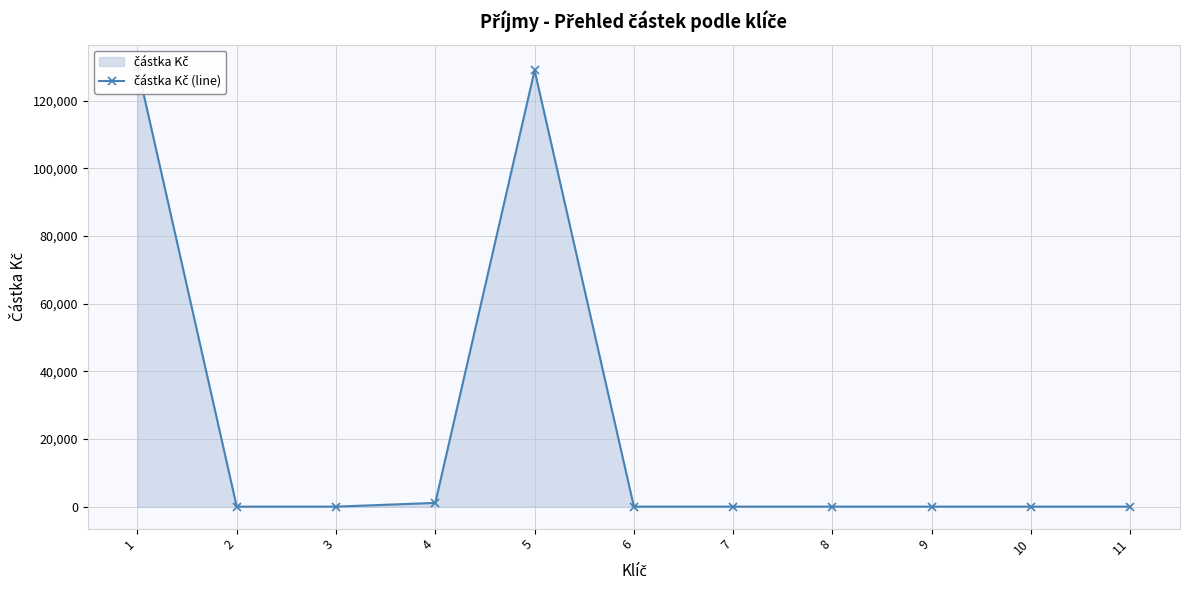

What is the change in value from 3 to 7?

+2.1